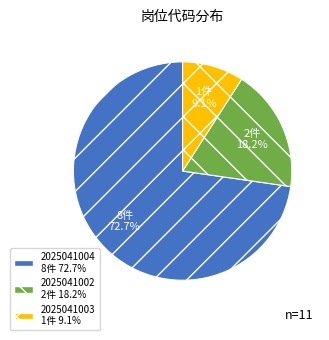

To the nearest percent, what portion does 2025041002 represent?

18%